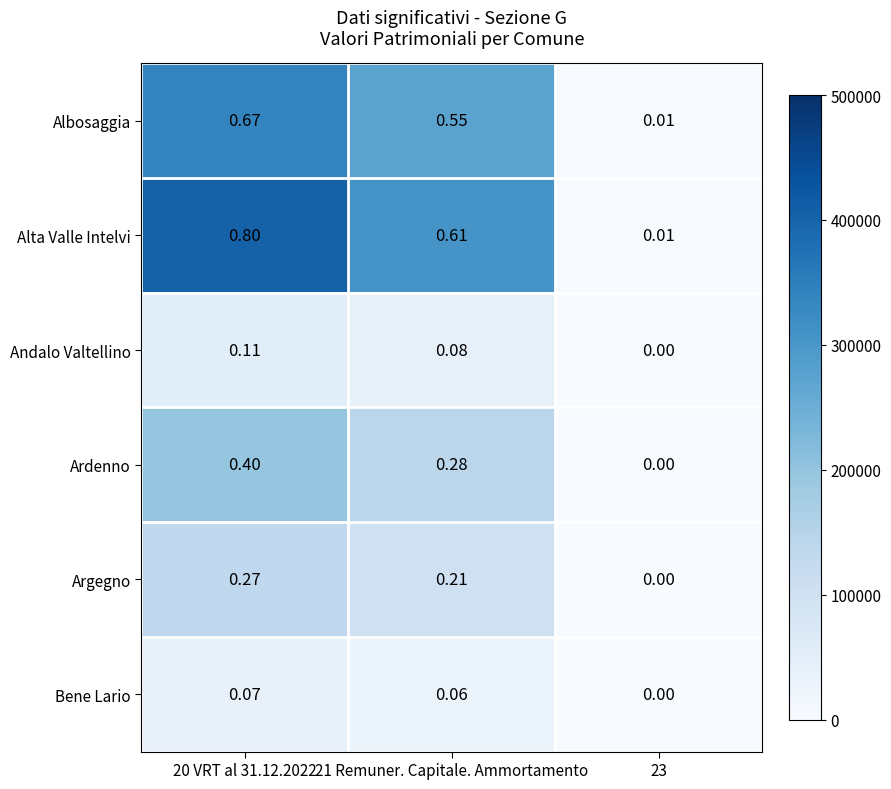

Is the value of Bene Lario at 20 VRT al 31.12.2022 greater than the value of Andalo Valtellino at 21 Remuner. Capitale. Ammortamento?

No